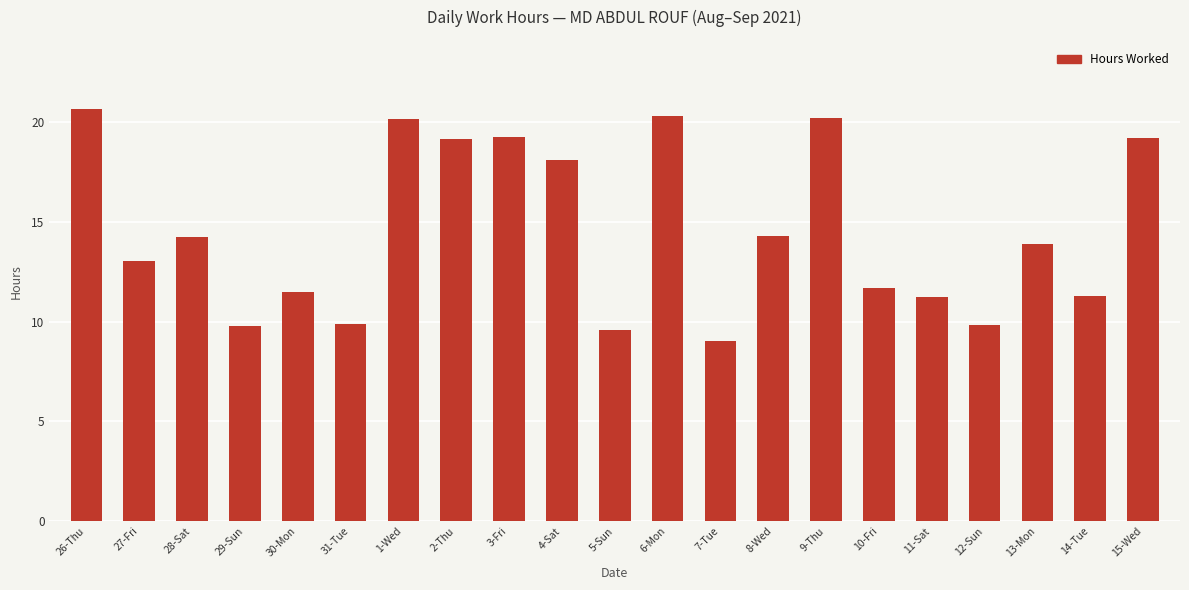

True or false: the data shows 11.3 at 14-Tue.

True